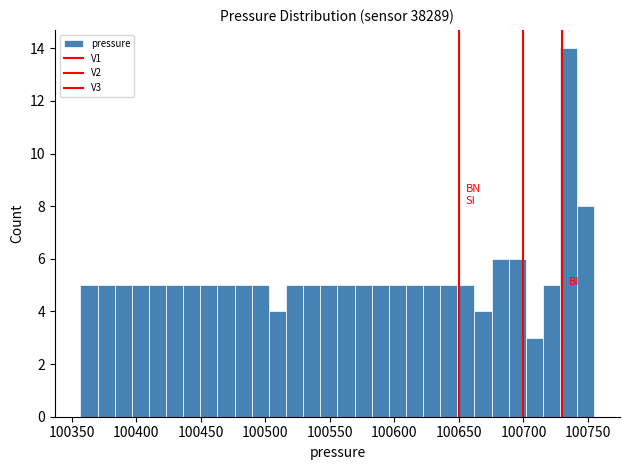

Around what value on the x-axis is the tallest bar? Give the approximate position of its centre, as read against the axis.

100735